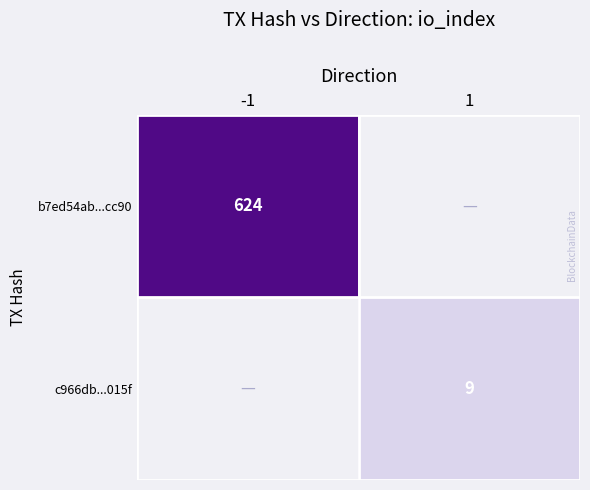

The c966db...015f series shows 12 at 1. True or false?

False